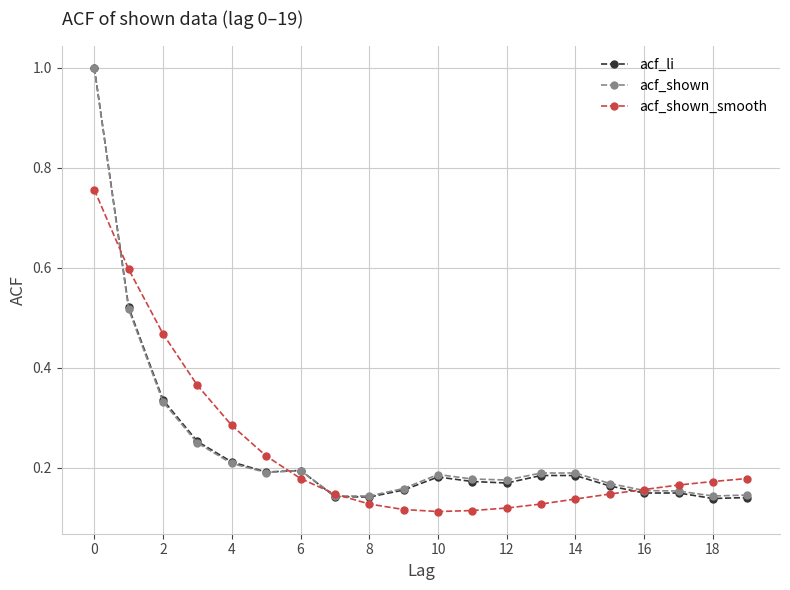

Which series has the largest range (max minus min)?

acf_li